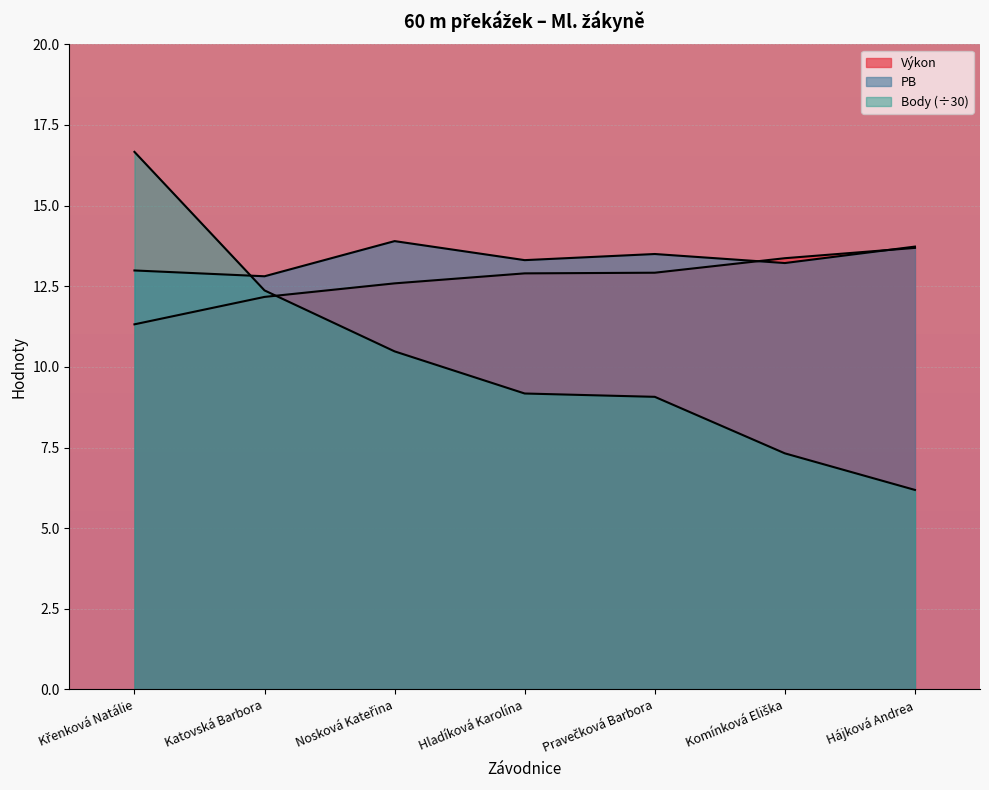

How many lines are shown in the chart?

3